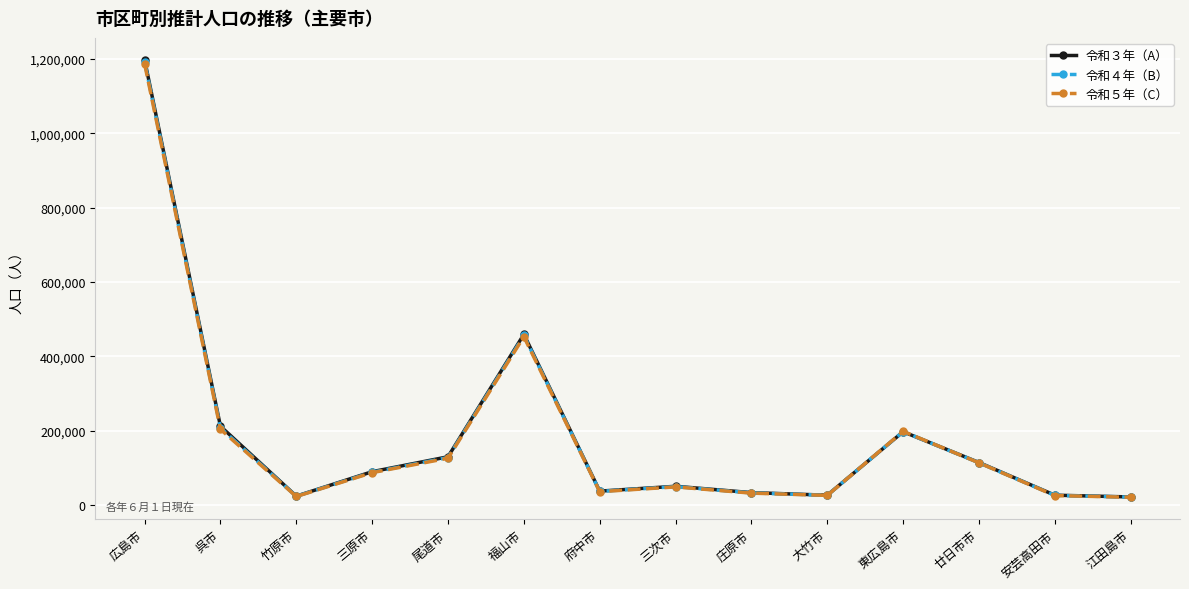

At which label is 令和３年（A） closest to 609578?

福山市